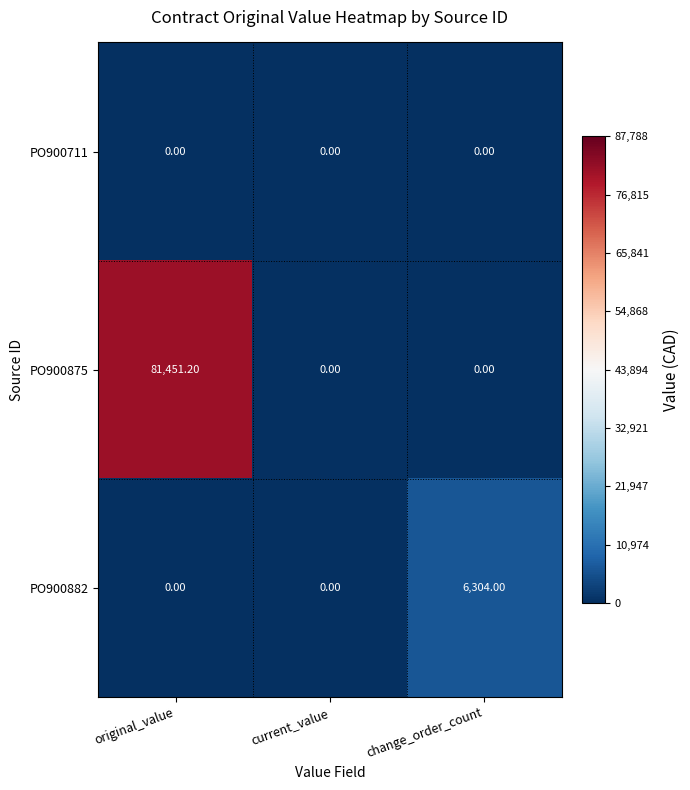

Which label corresponds to the largest value in the chart?

original_value